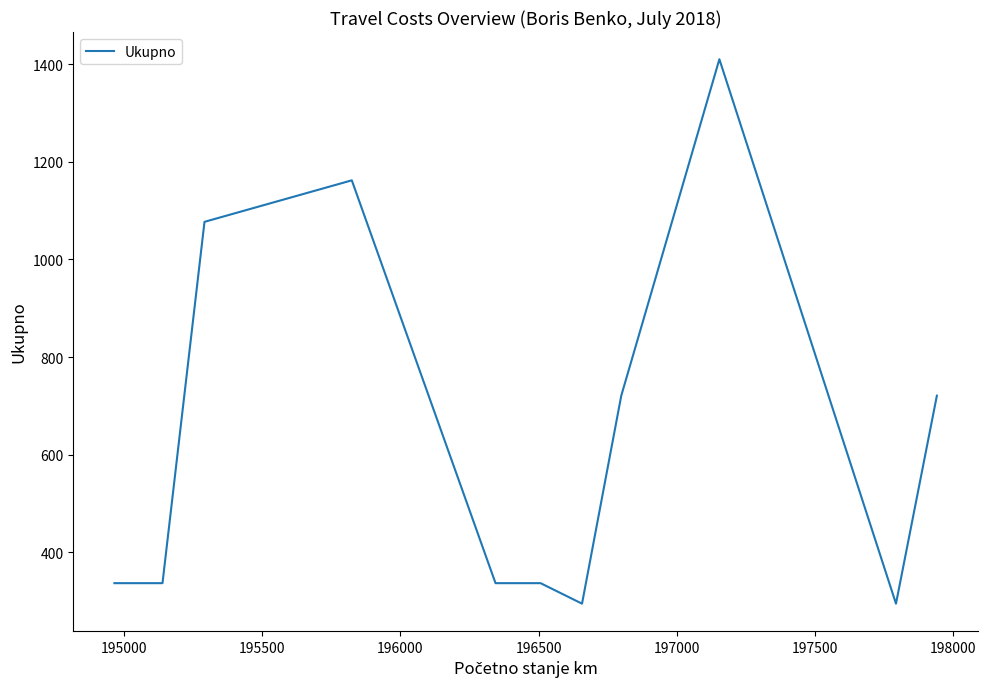

What is the smallest value displayed?

295